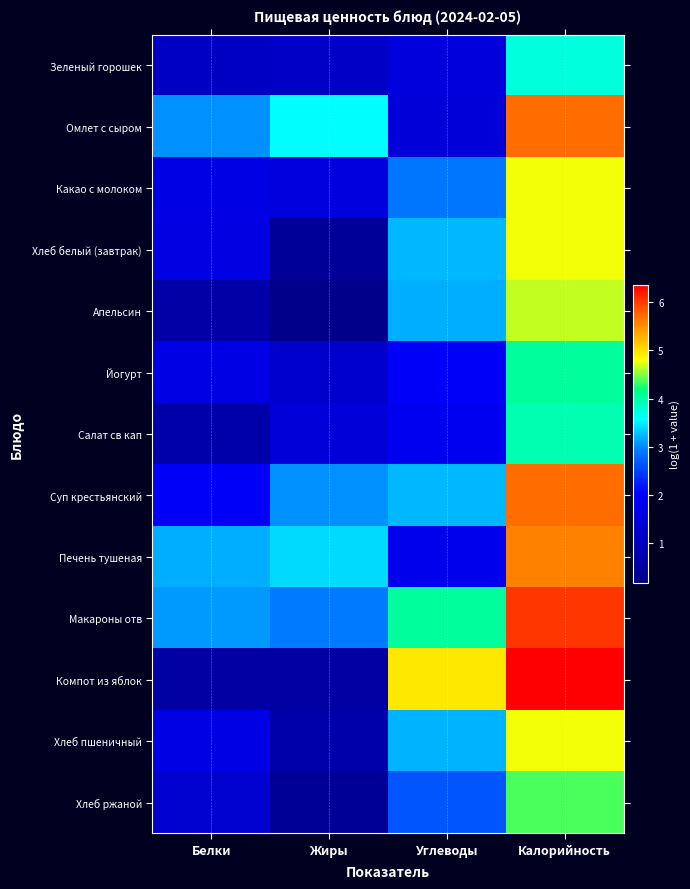

Between Жиры and Калорийность, which series saw the biggest shift?

Компот из яблок